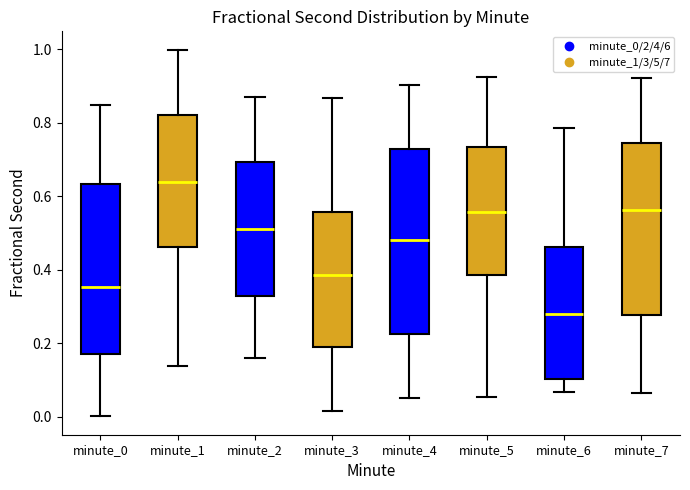

Where is the upper edge of the box for minute_0 on the y-axis? The values are not printed on the chart, so give them approximately, as read against the axis.

0.64